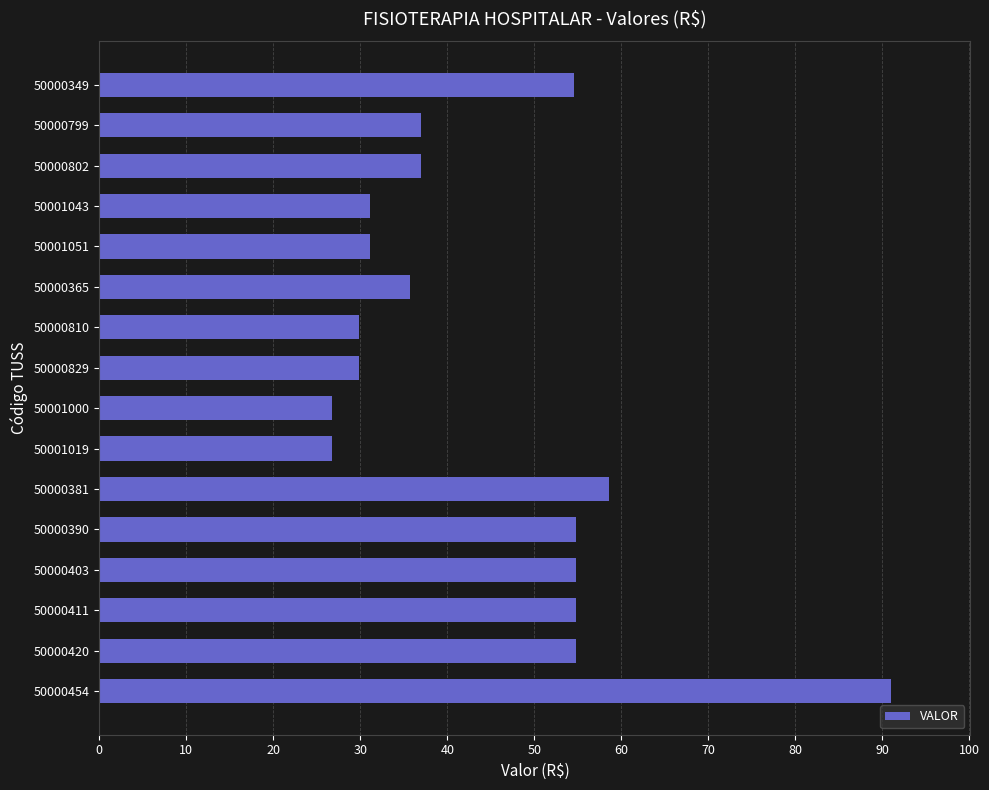

How many data points does each series have?

16